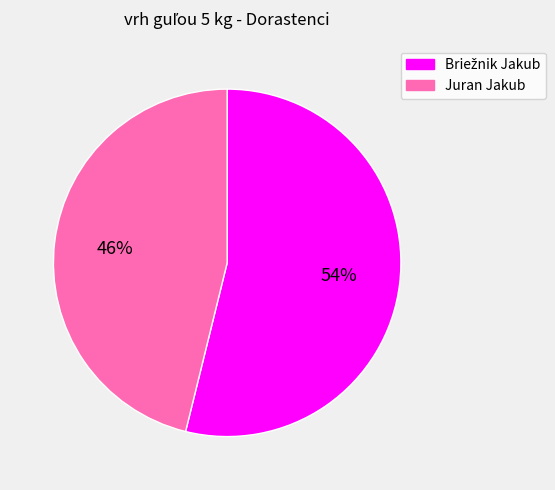

What percentage is the Juran Jakub slice, to the nearest percent?

46%